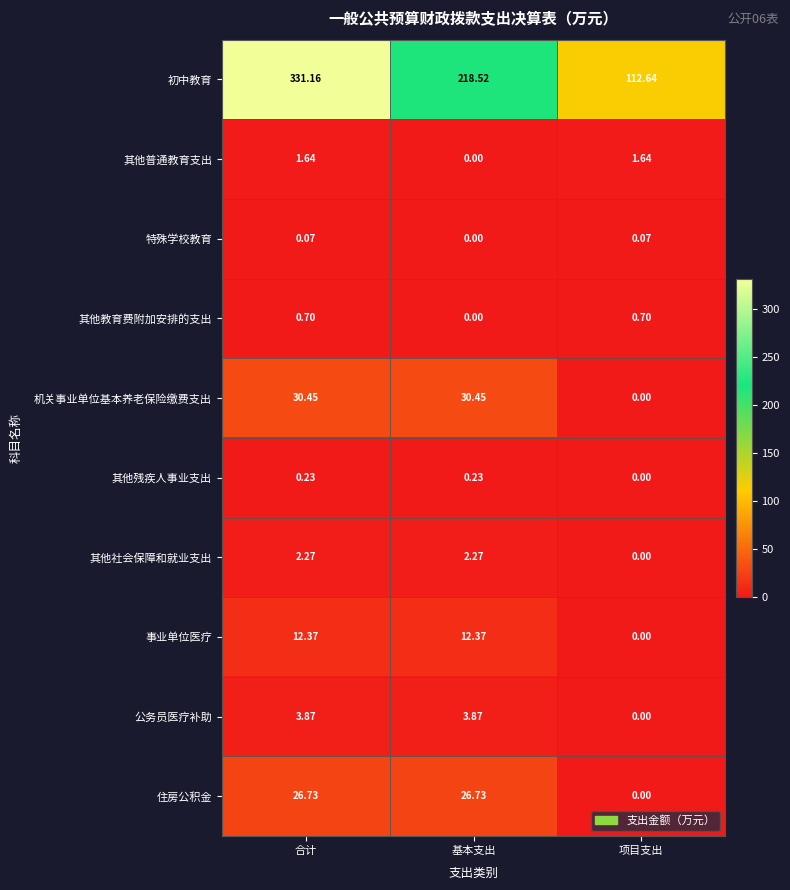

Where is 其他普通教育支出 nearest to the value 0?

基本支出